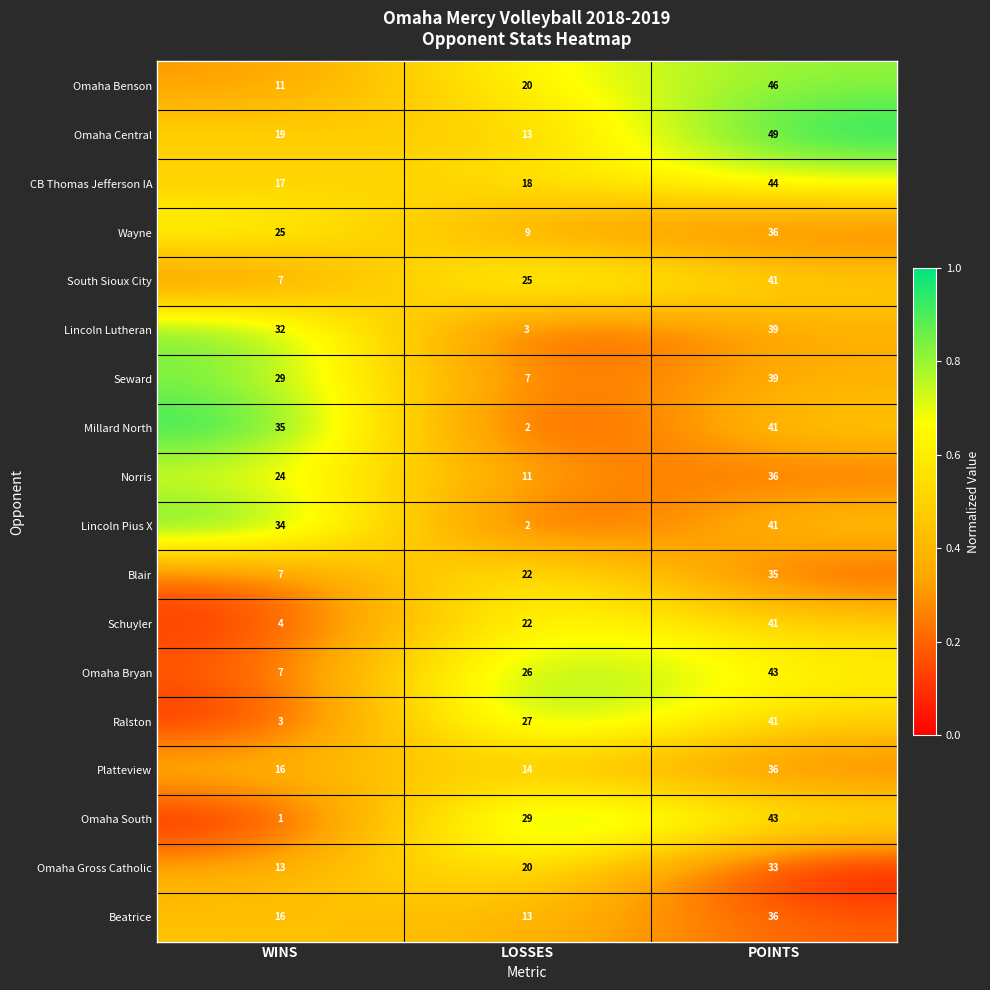

How many distinct data groups are displayed?

18